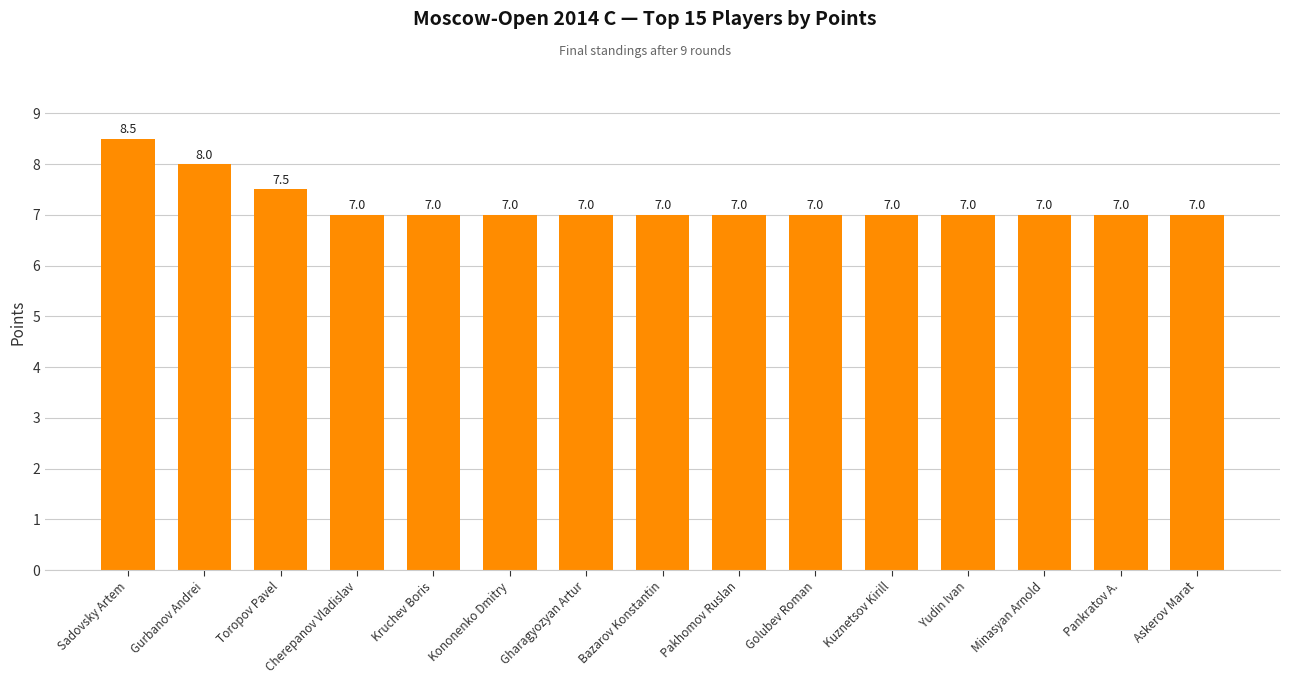

True or false: the data shows 7.0 at Gharagyozyan Artur.

True